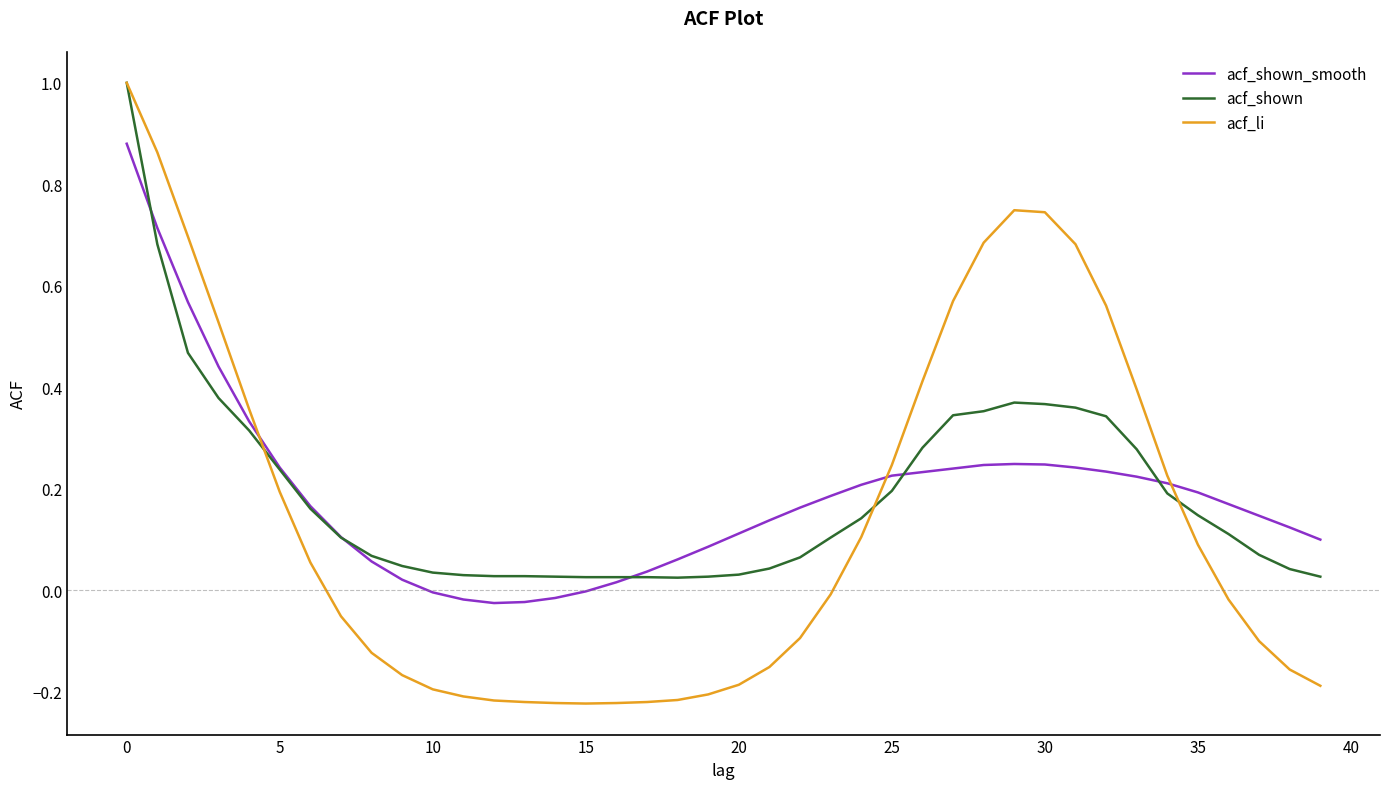

Which series has the largest range (max minus min)?

acf_li